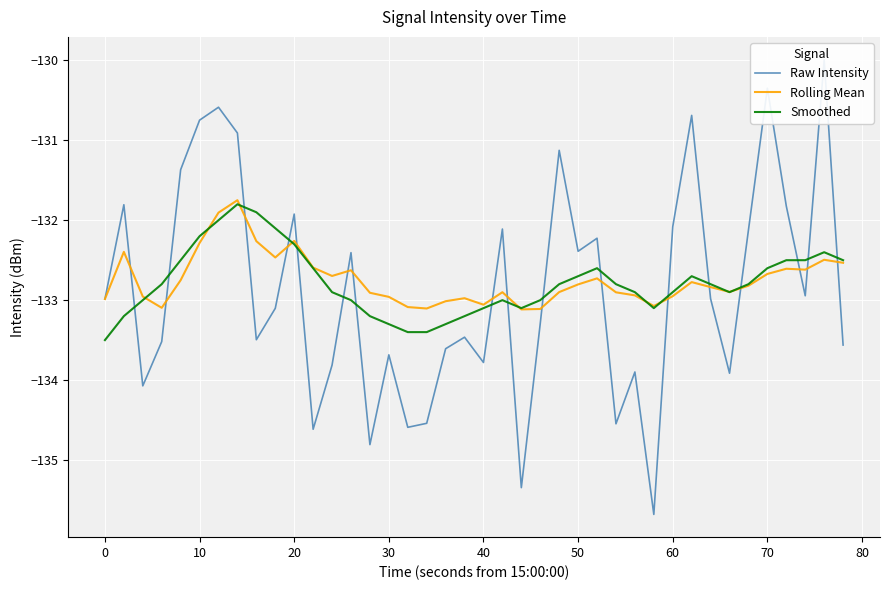

What is the lowest value of the Rolling Mean series?

-133.1